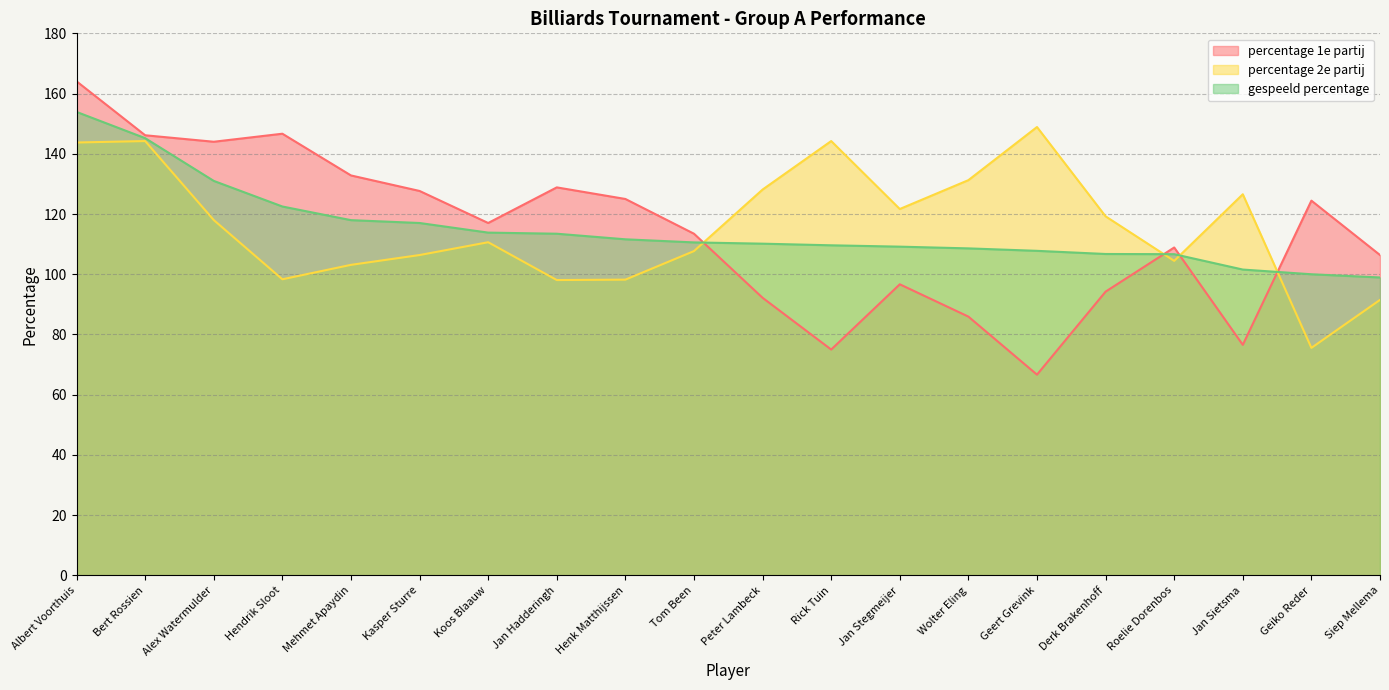

At which label does percentage 2e partij first exceed 118?

Albert Voorthuis